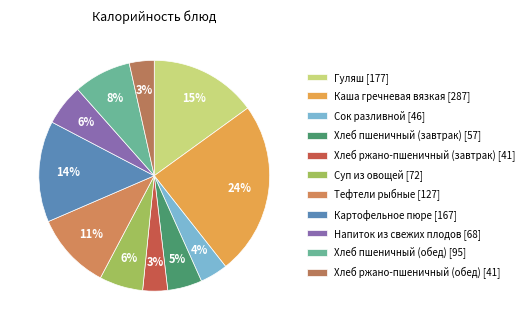

Which slice is the smallest?

Хлеб ржано-пшеничный (завтрак)